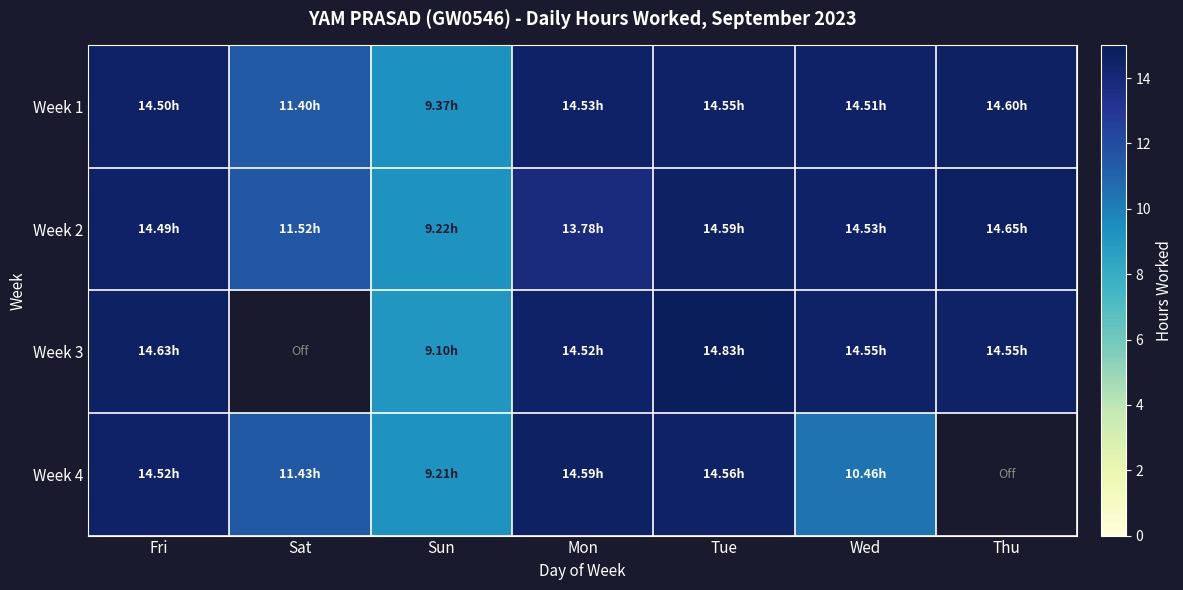

How many series are shown in this chart?

4